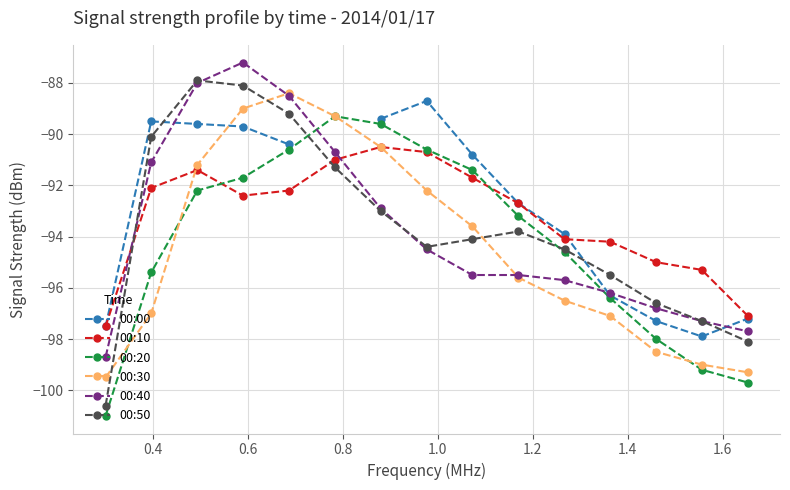

After their last crossing, which series has the higher values: 00:10 or 00:40?

00:10